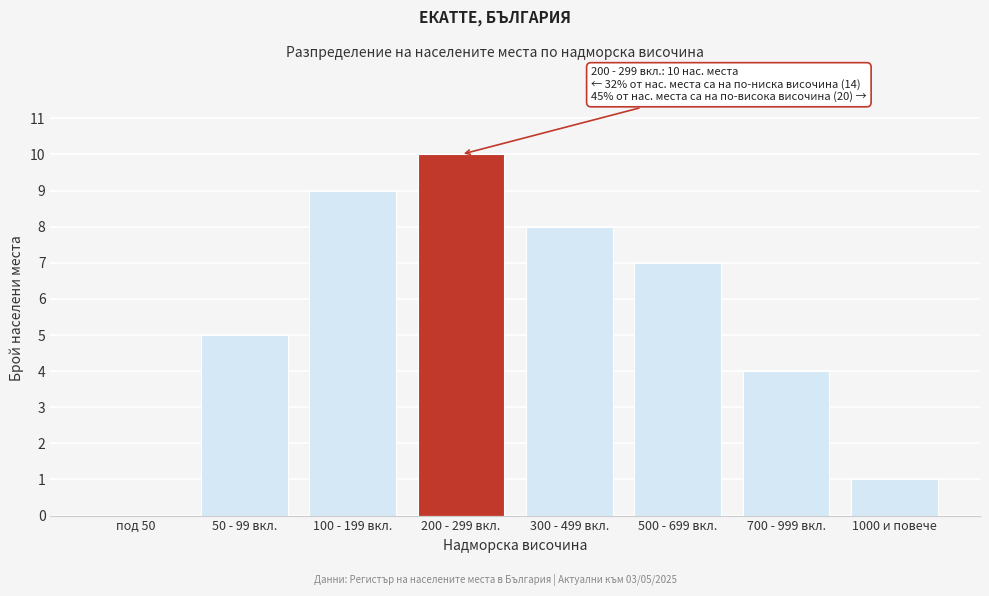

Reading left to right, list all the values displayed in this chart.

под 50=0	50 - 99 вкл.=5	100 - 199 вкл.=9	200 - 299 вкл.=10	300 - 499 вкл.=8	500 - 699 вкл.=7	700 - 999 вкл.=4	1000 и повече=1